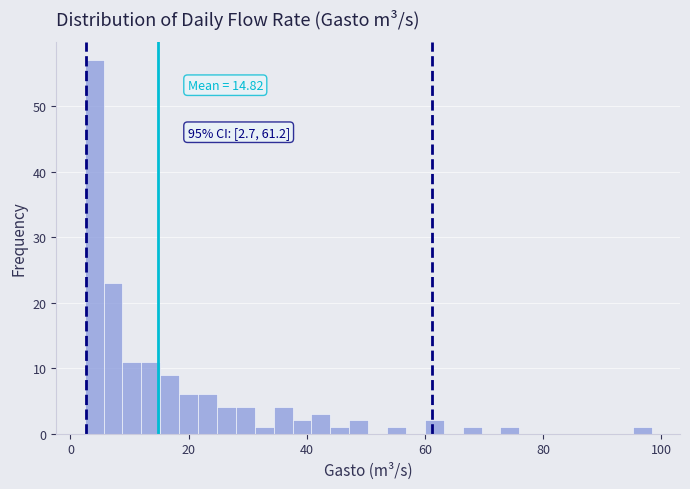

Read against the x-axis, roughly where is the centre of the tallest bar?

4